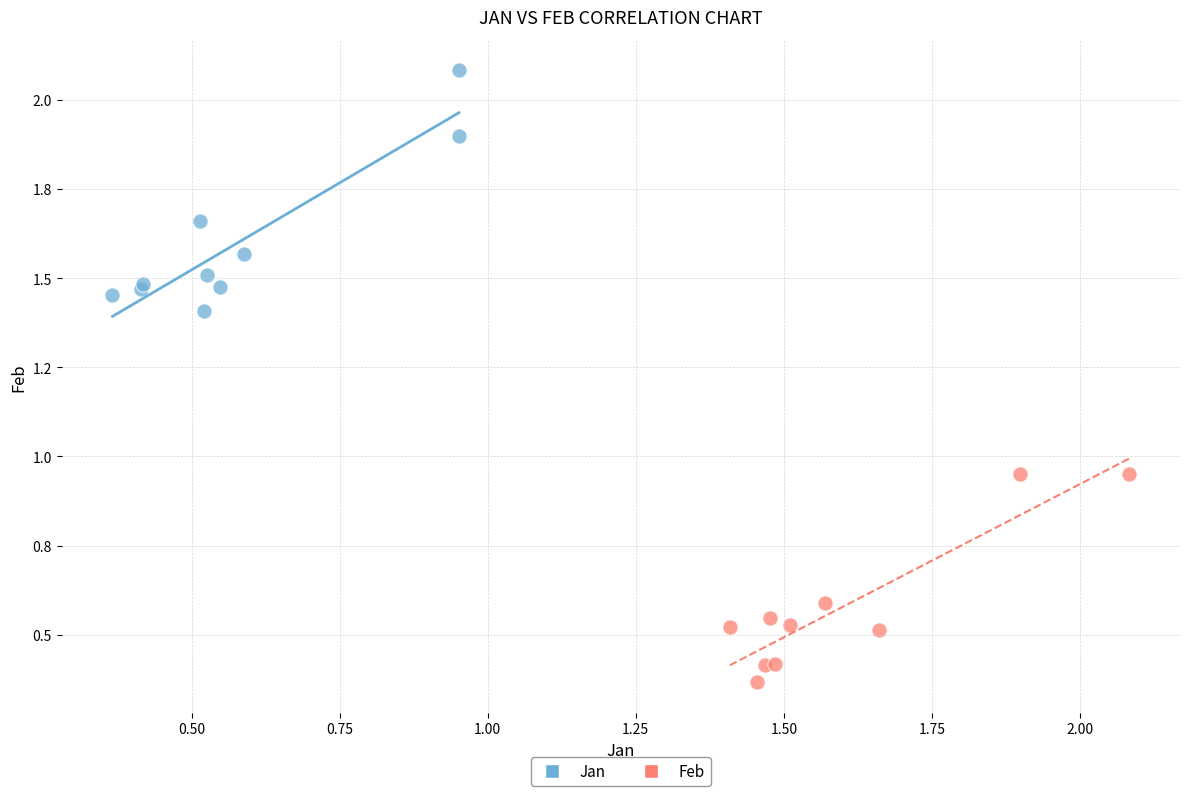

What are all the series names shown in the legend?

Jan, Feb